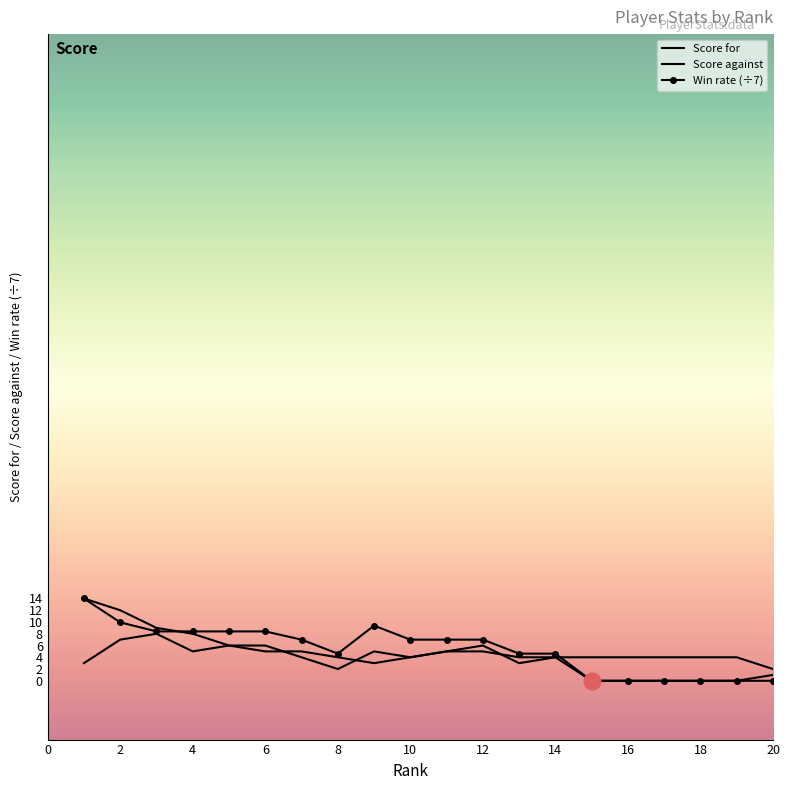

How many categories are shown in the chart?

20